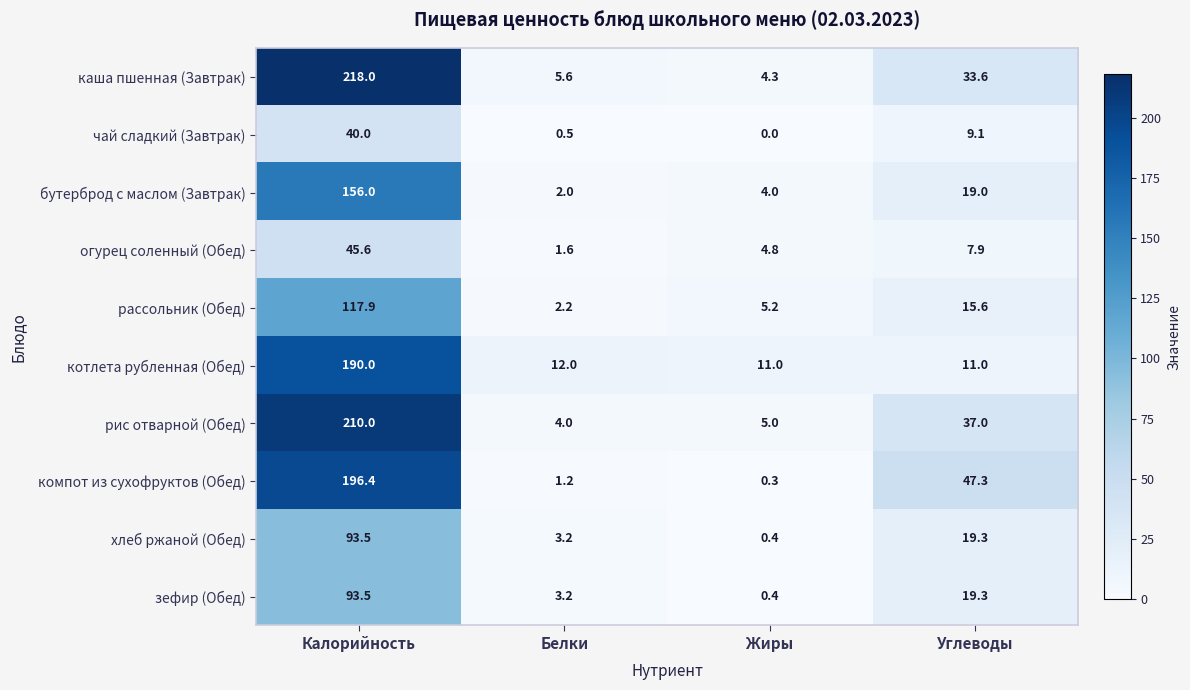

What is the maximum value shown in the chart?

218.0